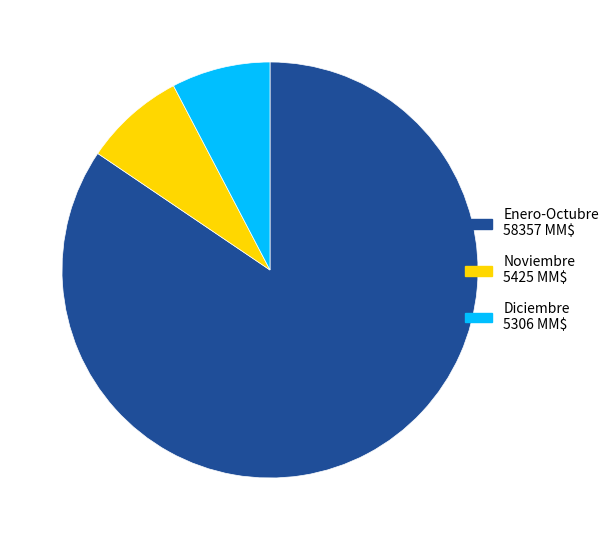

Does Noviembre 5425 MM$ represent more than half of the total?

No